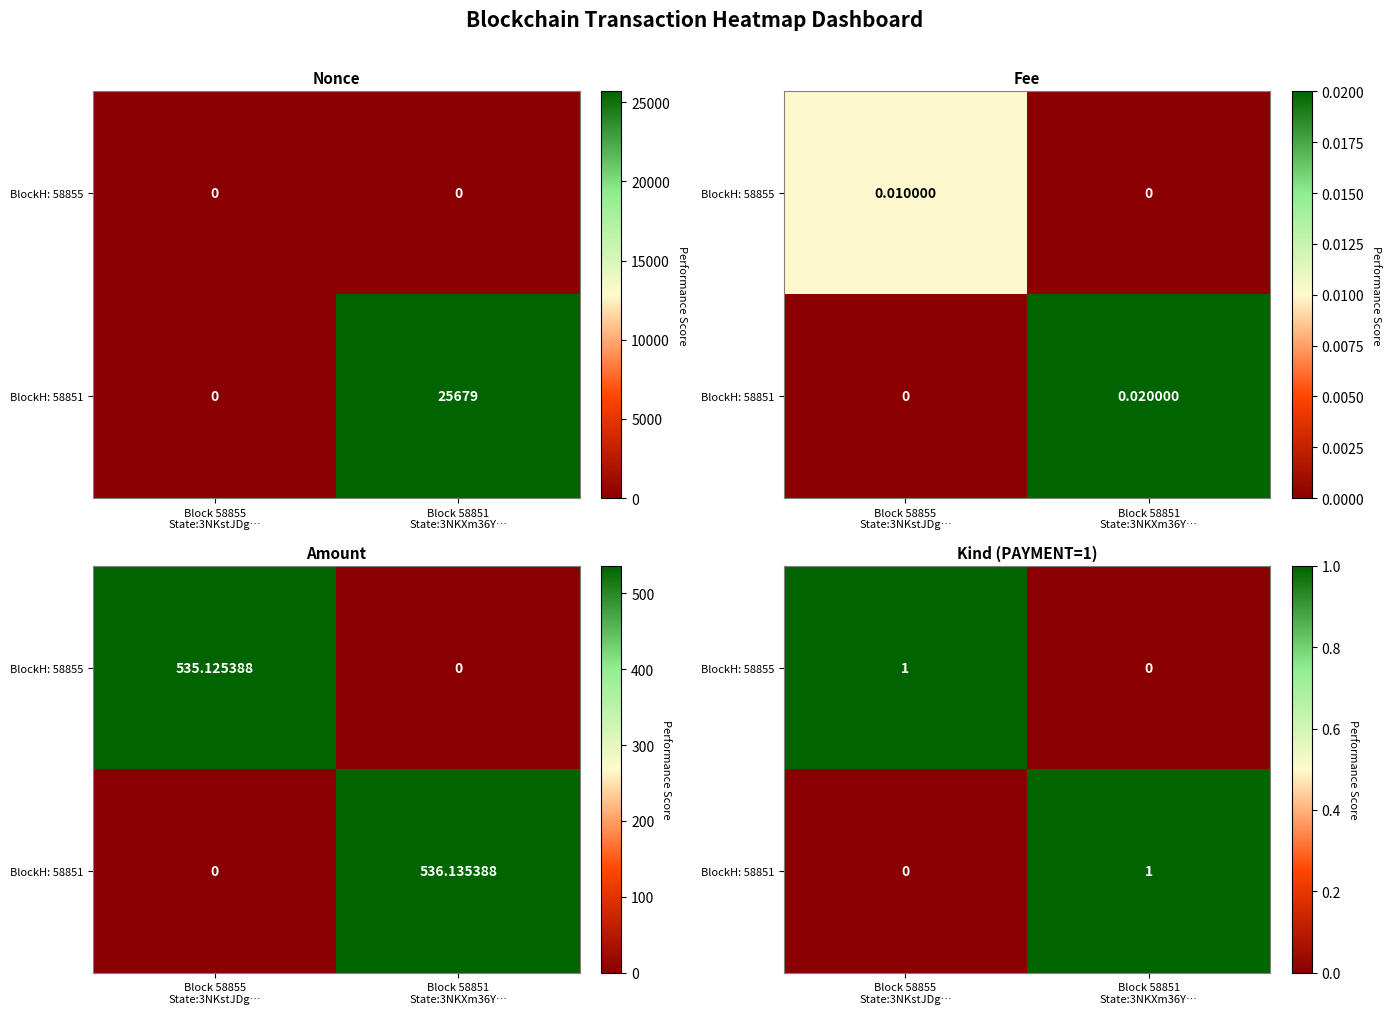

At how many categories does at least one series exceed 0?

2